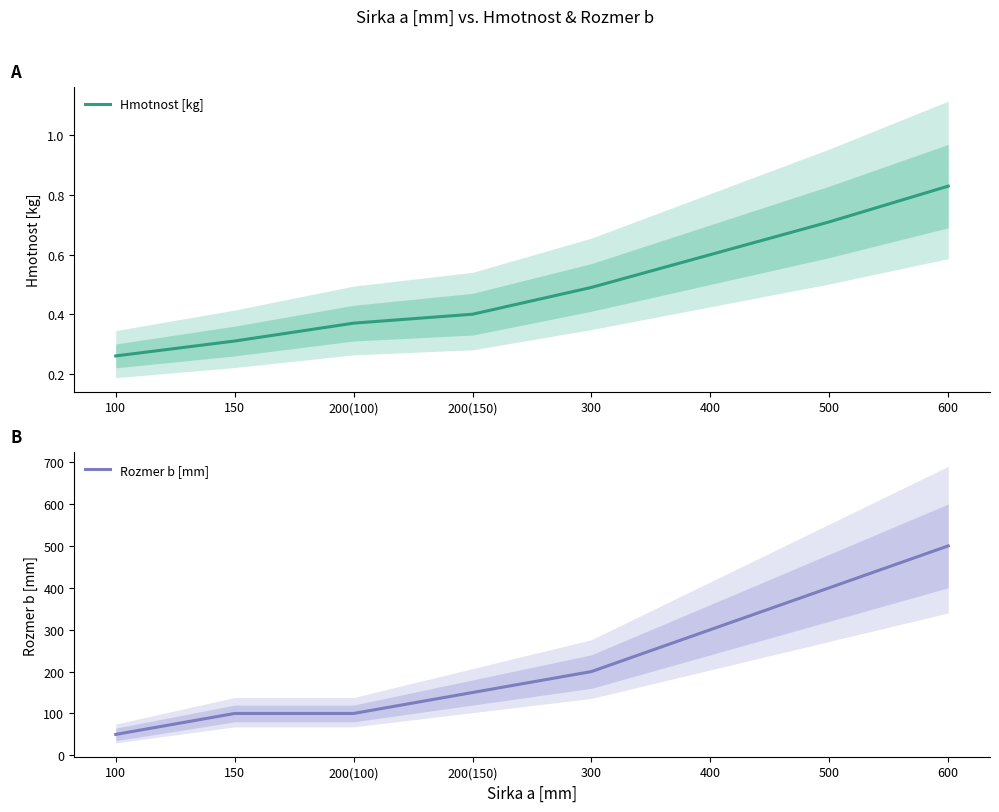

What is the average value of the Hmotnost [kg] series?

0.5